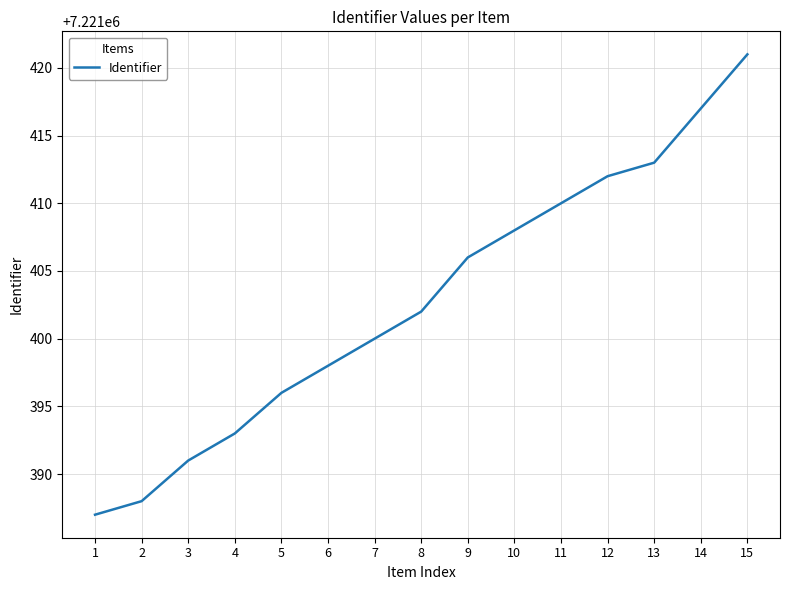

Is this an area chart (filled region under the line)?

No